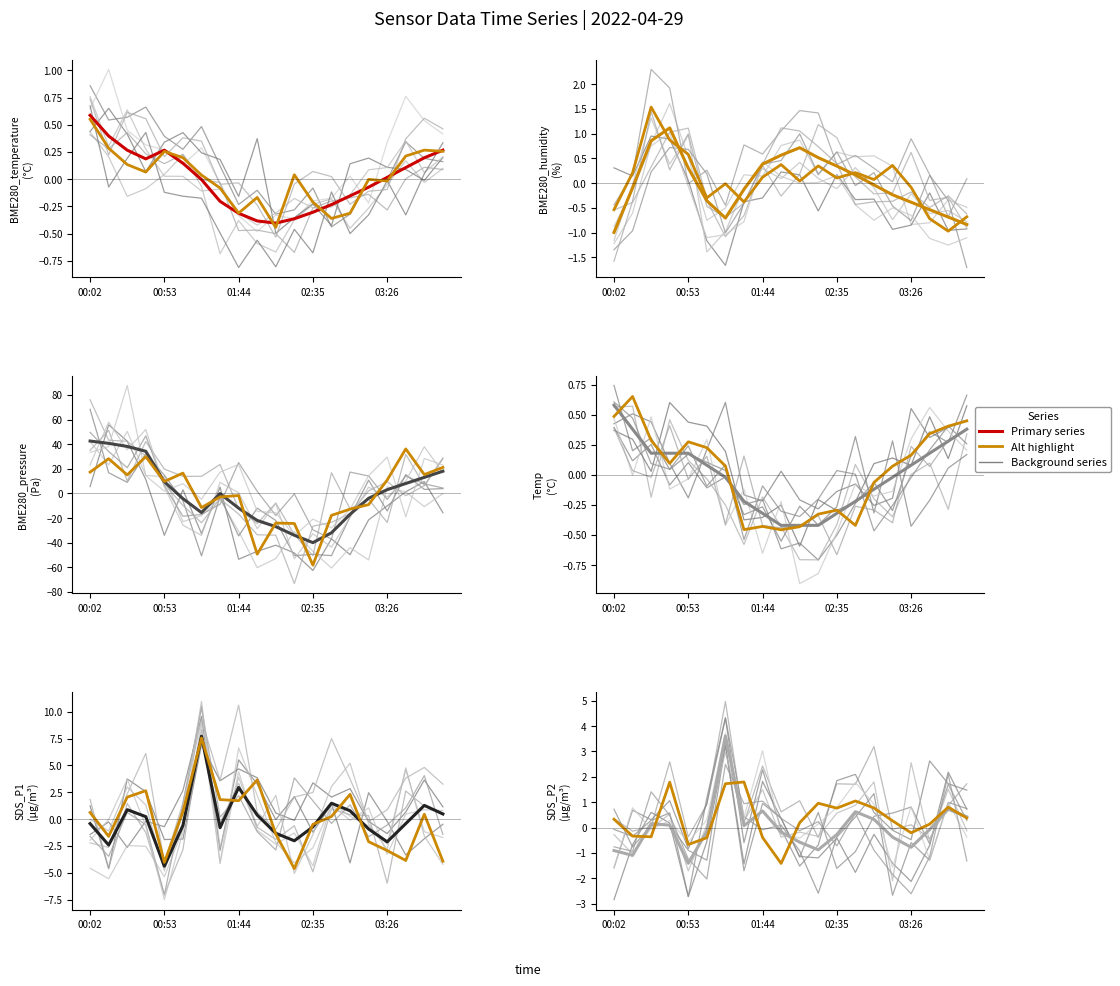

Which series ends up on top after the final intersection of SDS_P2 and BME280_humidity?

SDS_P2